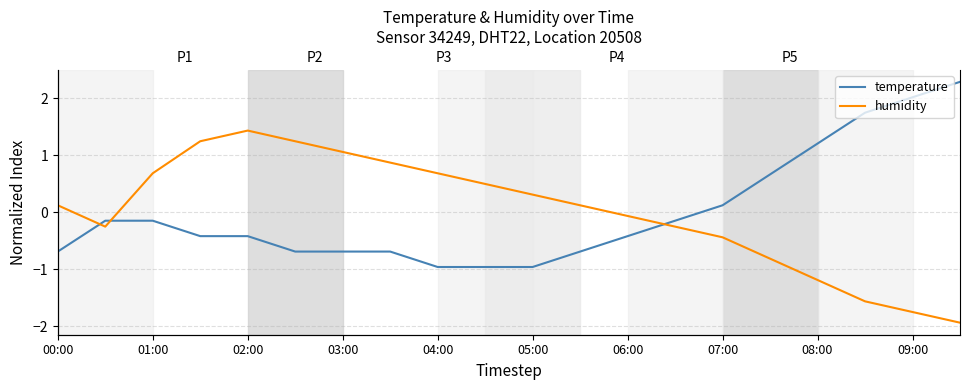

Which series has the largest range (max minus min)?

humidity